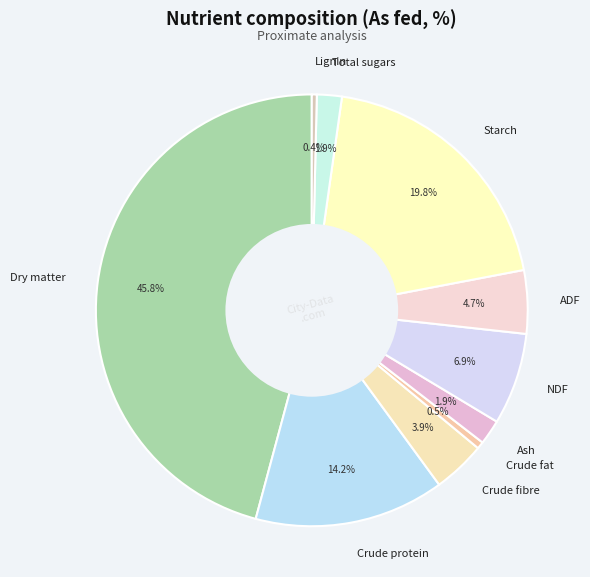

Is there any slice that represents more than half of the pie?

No